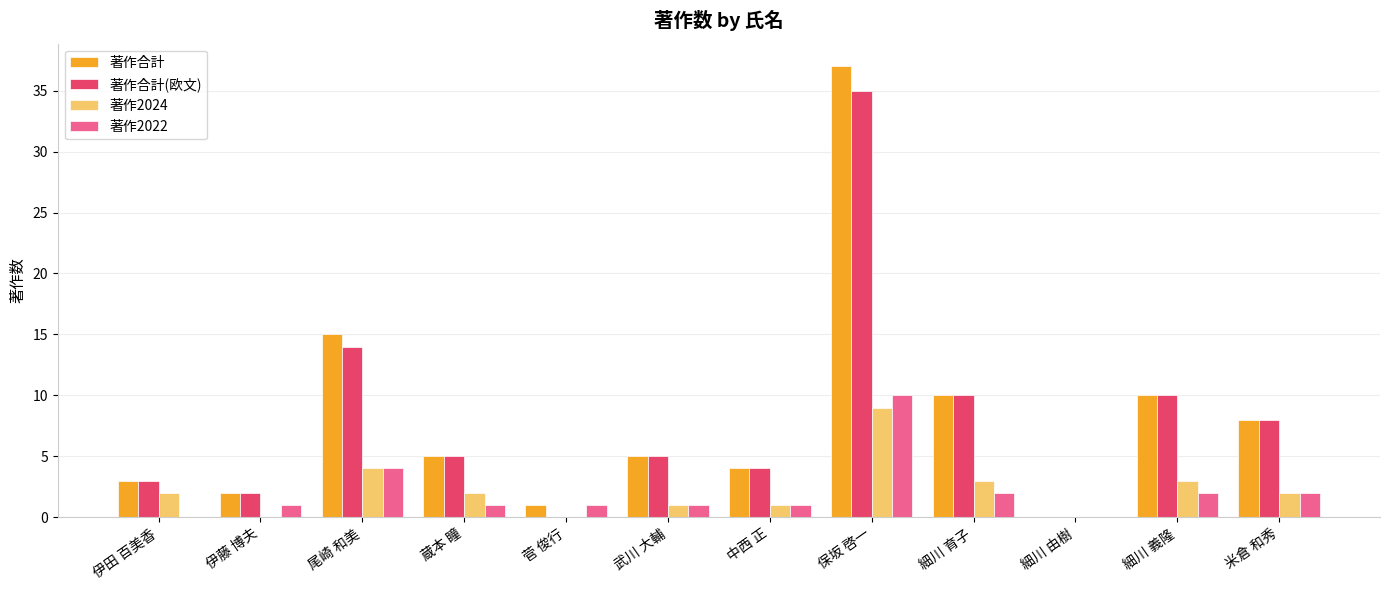

How many data points does each series have?

12